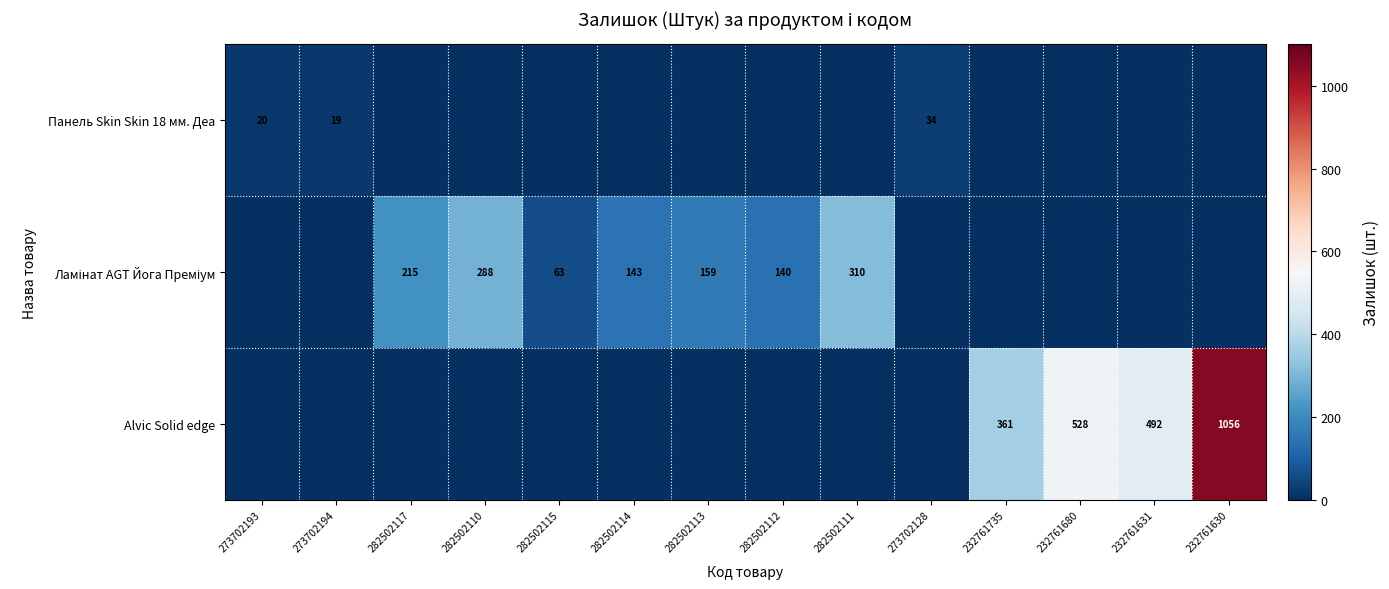

The value of Alvic Solid edge at 232761735 is 361. True or false?

True